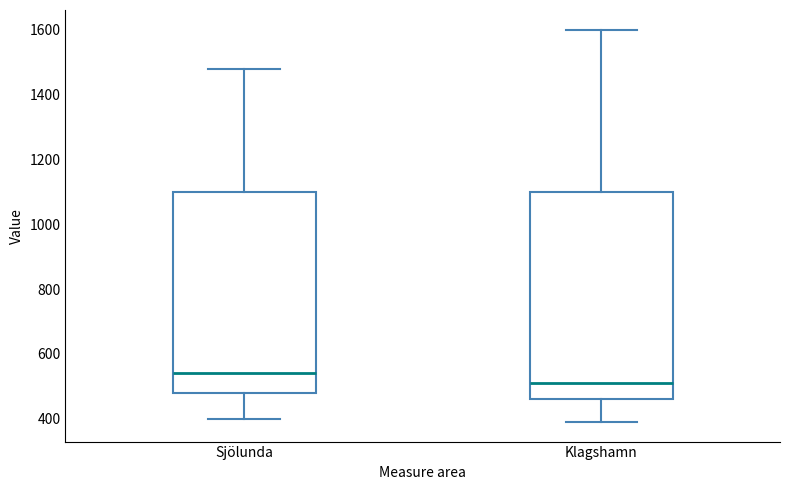

Reading left to right, read every box against the y-axis: the position of its median line, the range the box covers, and the ends of its whiskers. The values are not printed on the chart, so give them approximately, as read against the axis.

Sjölunda: median 540, box 480 to 1100, whiskers 400 to 1480
Klagshamn: median 520, box 460 to 1100, whiskers 400 to 1600